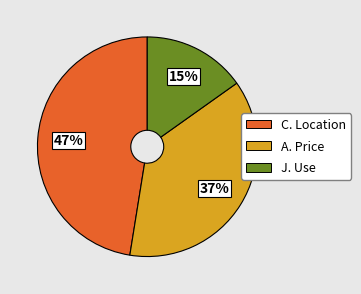

How many slices are in this pie chart?

3